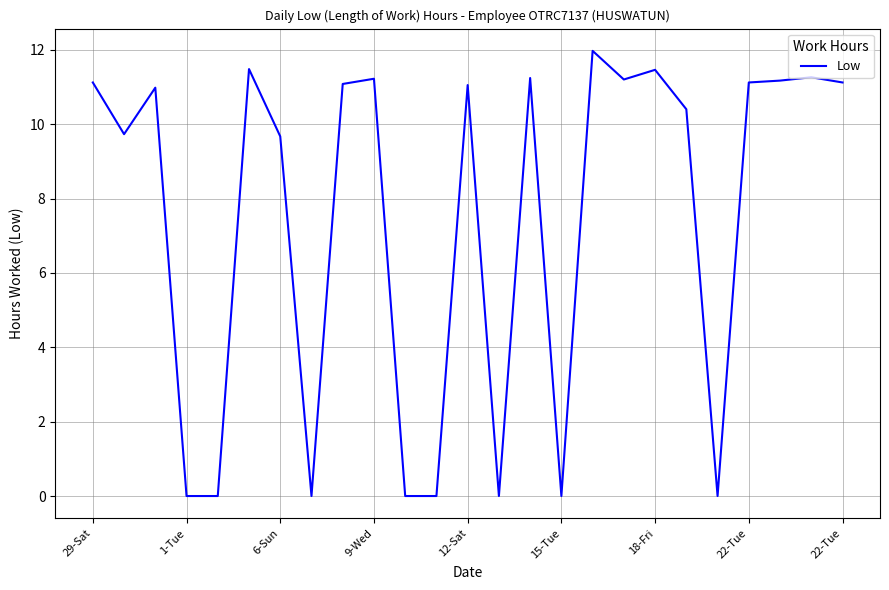

What is the maximum value shown in the chart?

12.0